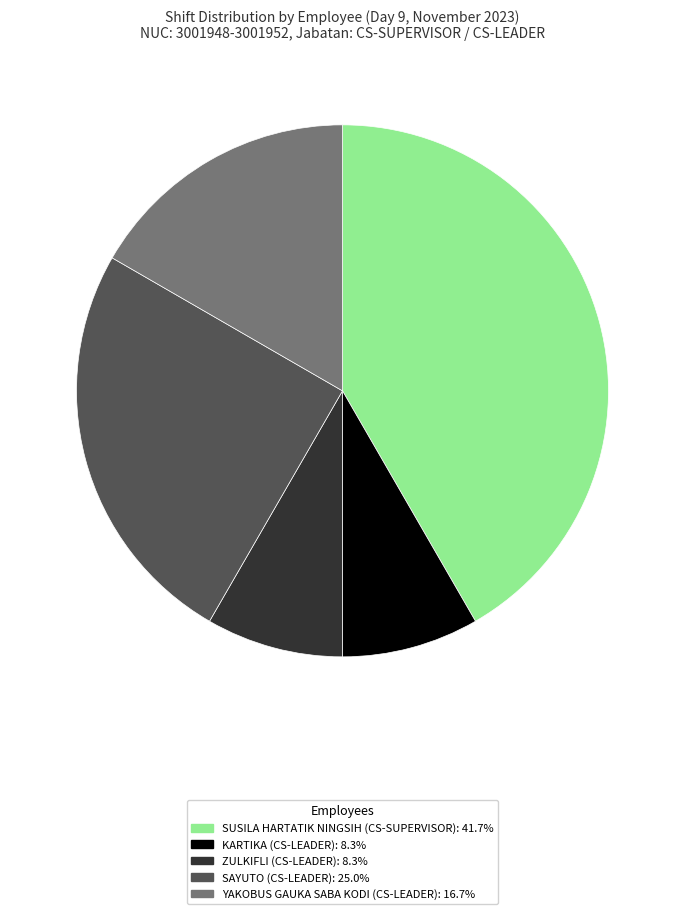

Is it true that ZULKIFLI is 8% of the pie?

True